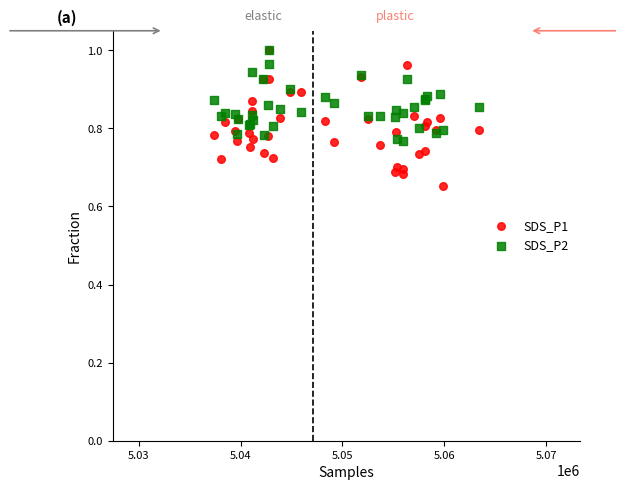

Which series contains the lowest Y value?

SDS_P1